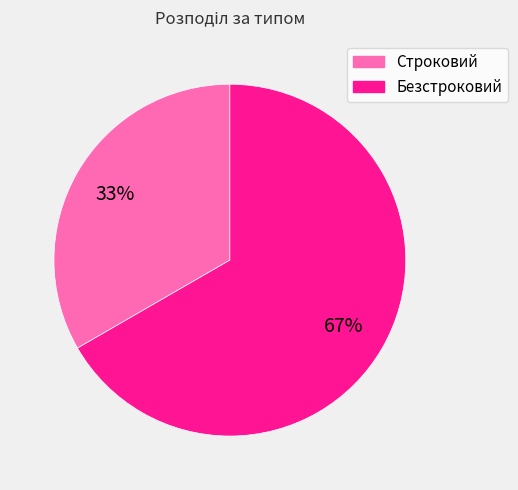

Count the number of slices in the pie.

2